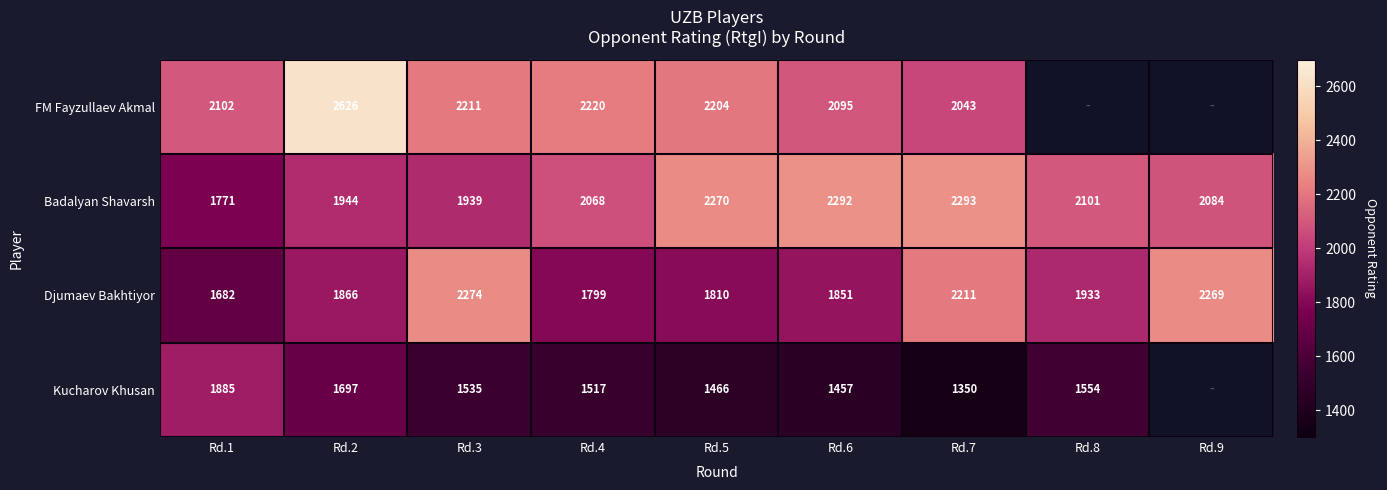

At which label does Badalyan Shavarsh reach its peak?

Rd.7